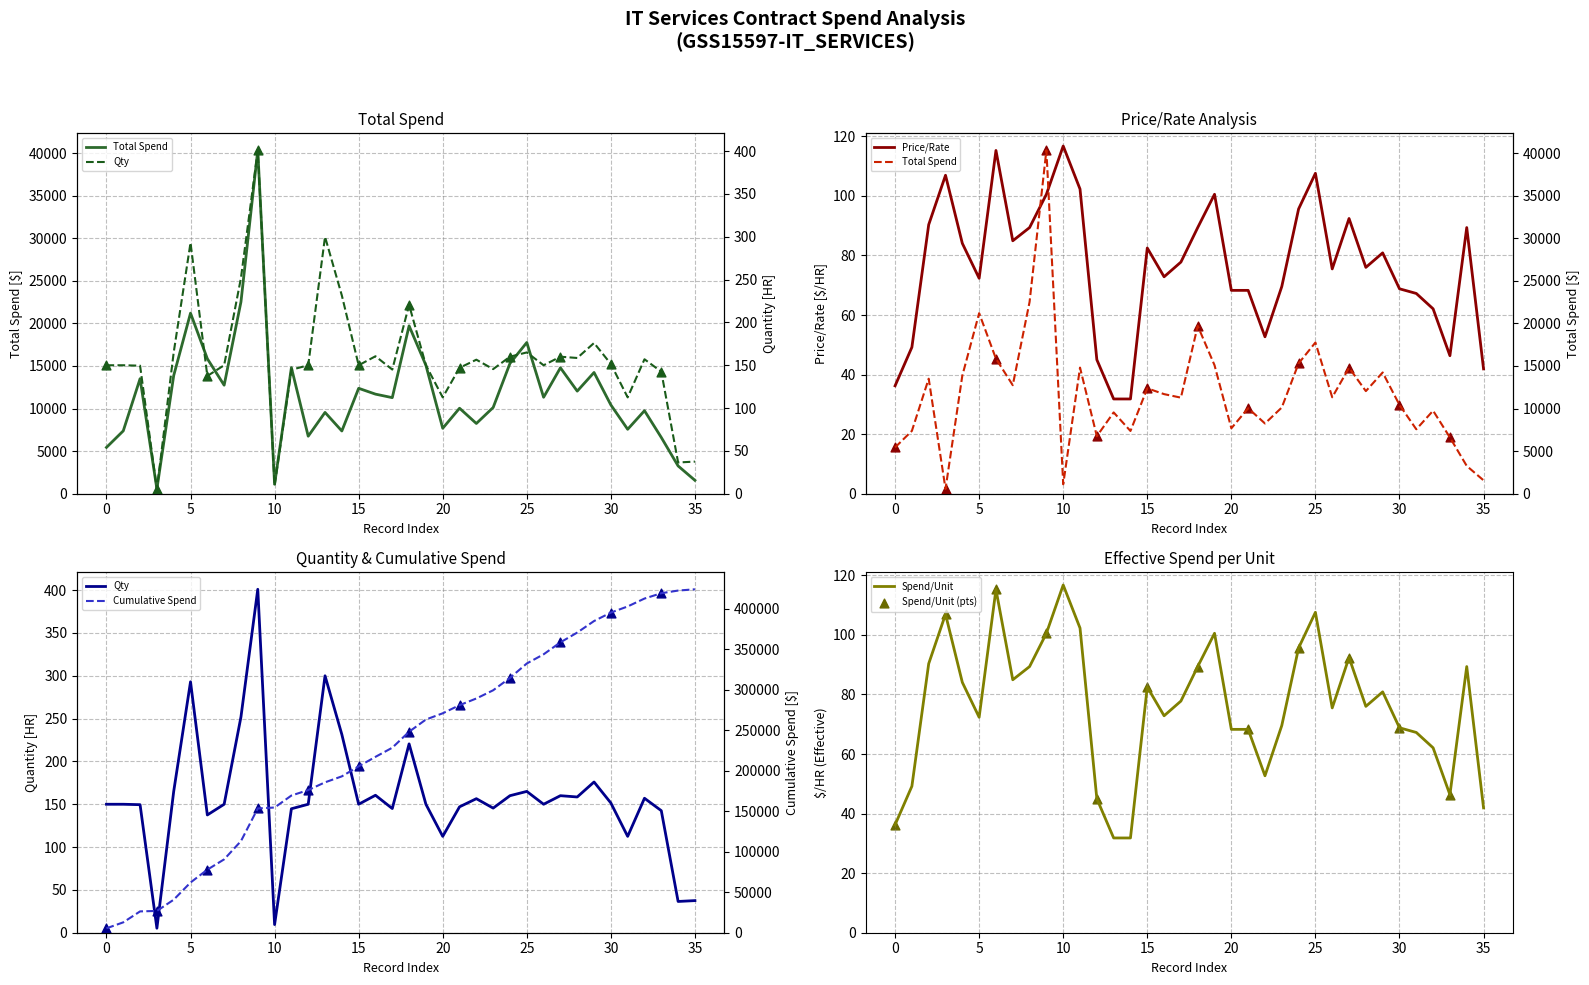

What is the highest value of the Price/Rate series?

116.8